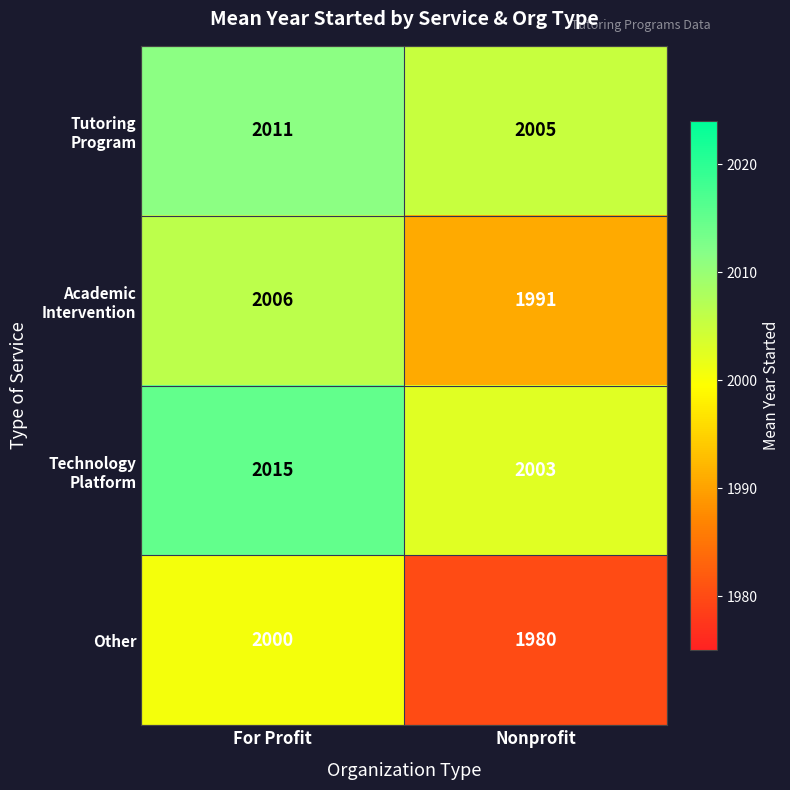

At how many categories does at least one series exceed 2013?

1